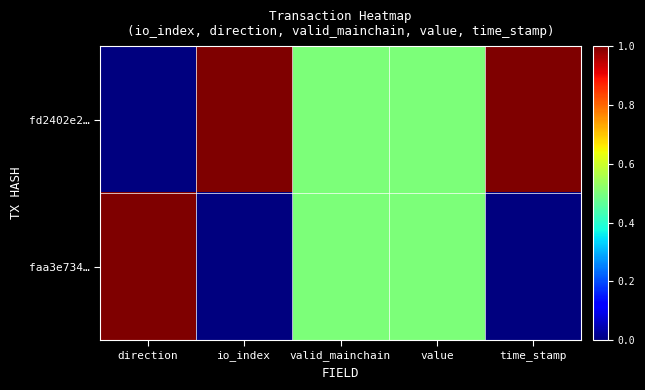

At which category is the sum across all series the highest?

direction